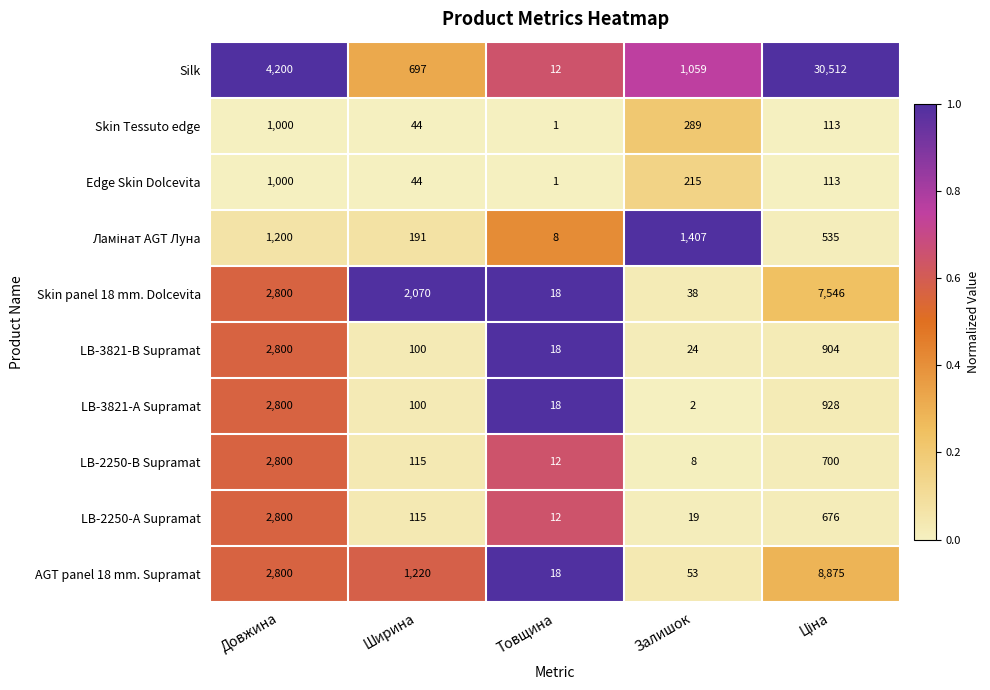

The value of Skin Tessuto edge at Товщина is 2. True or false?

False